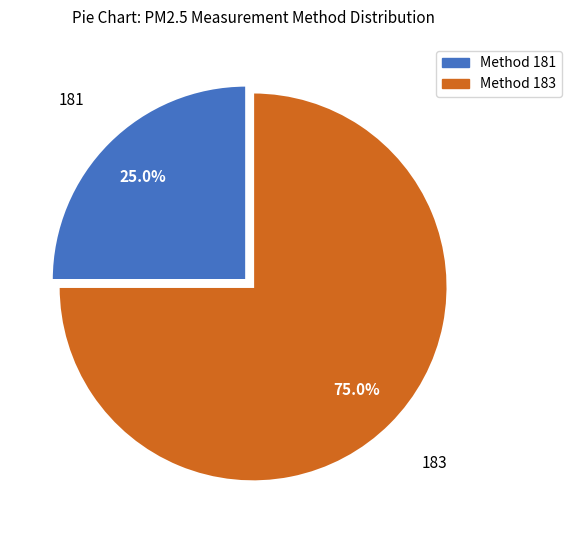

What is the majority slice?

Method 183